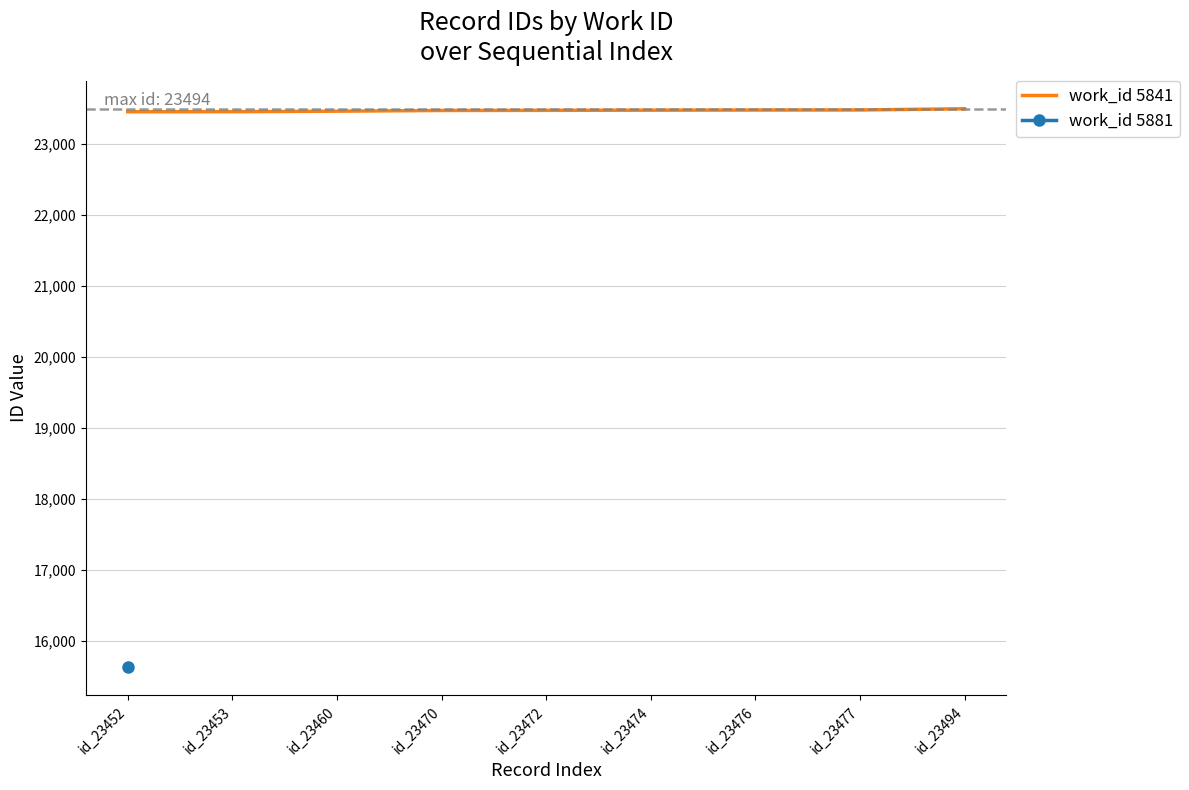

Where is the data nearest to the value 23473?

id_23472